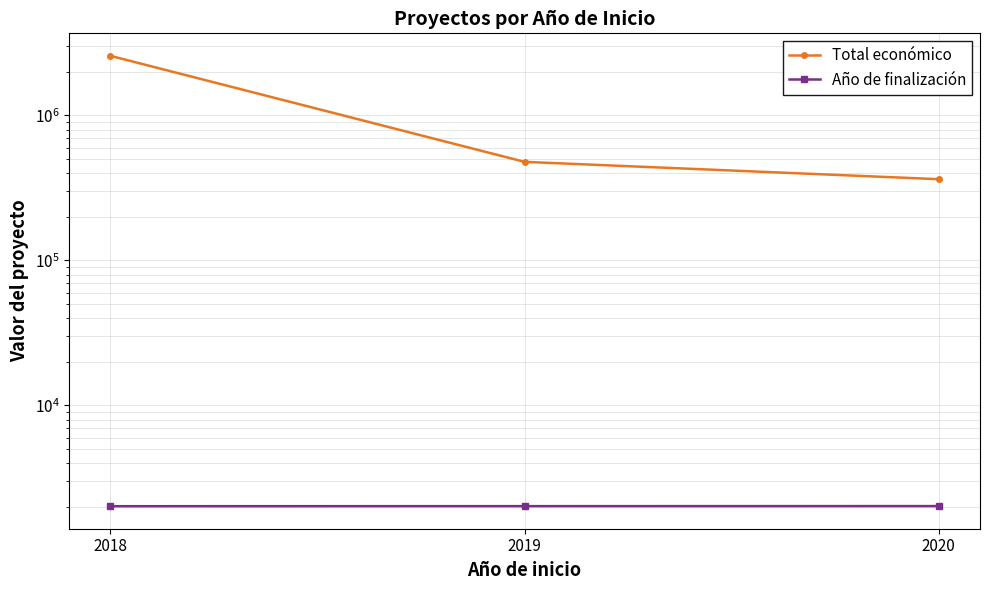

Where does the Total económico series first go above 478636?

2018